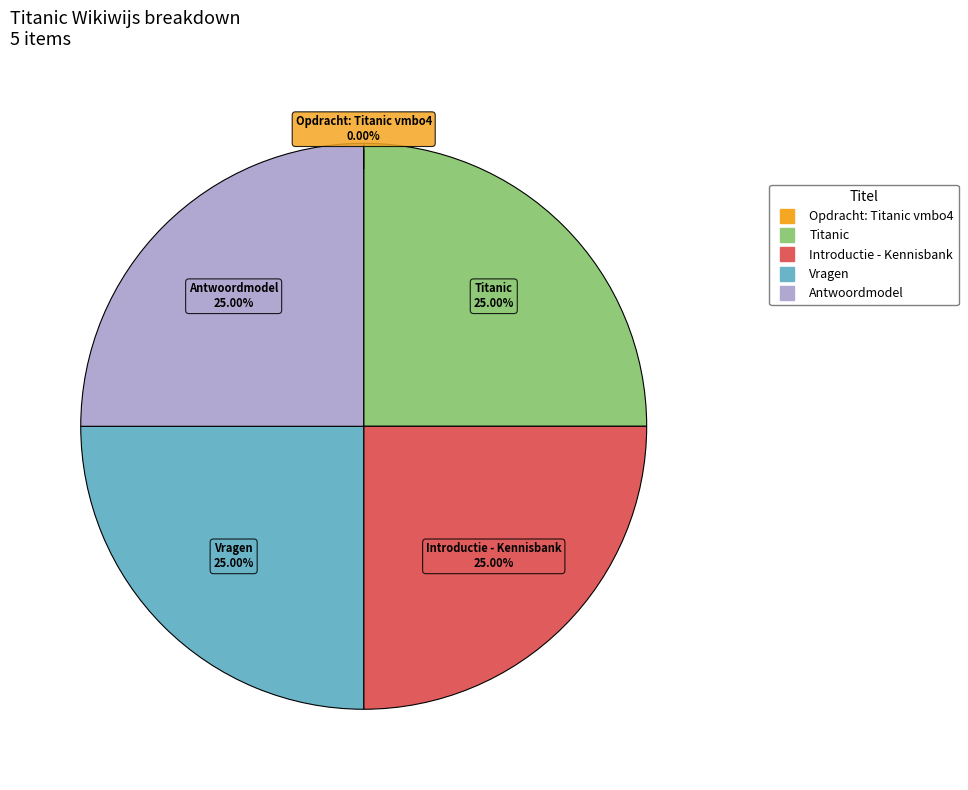

Is there a majority slice in this chart?

No